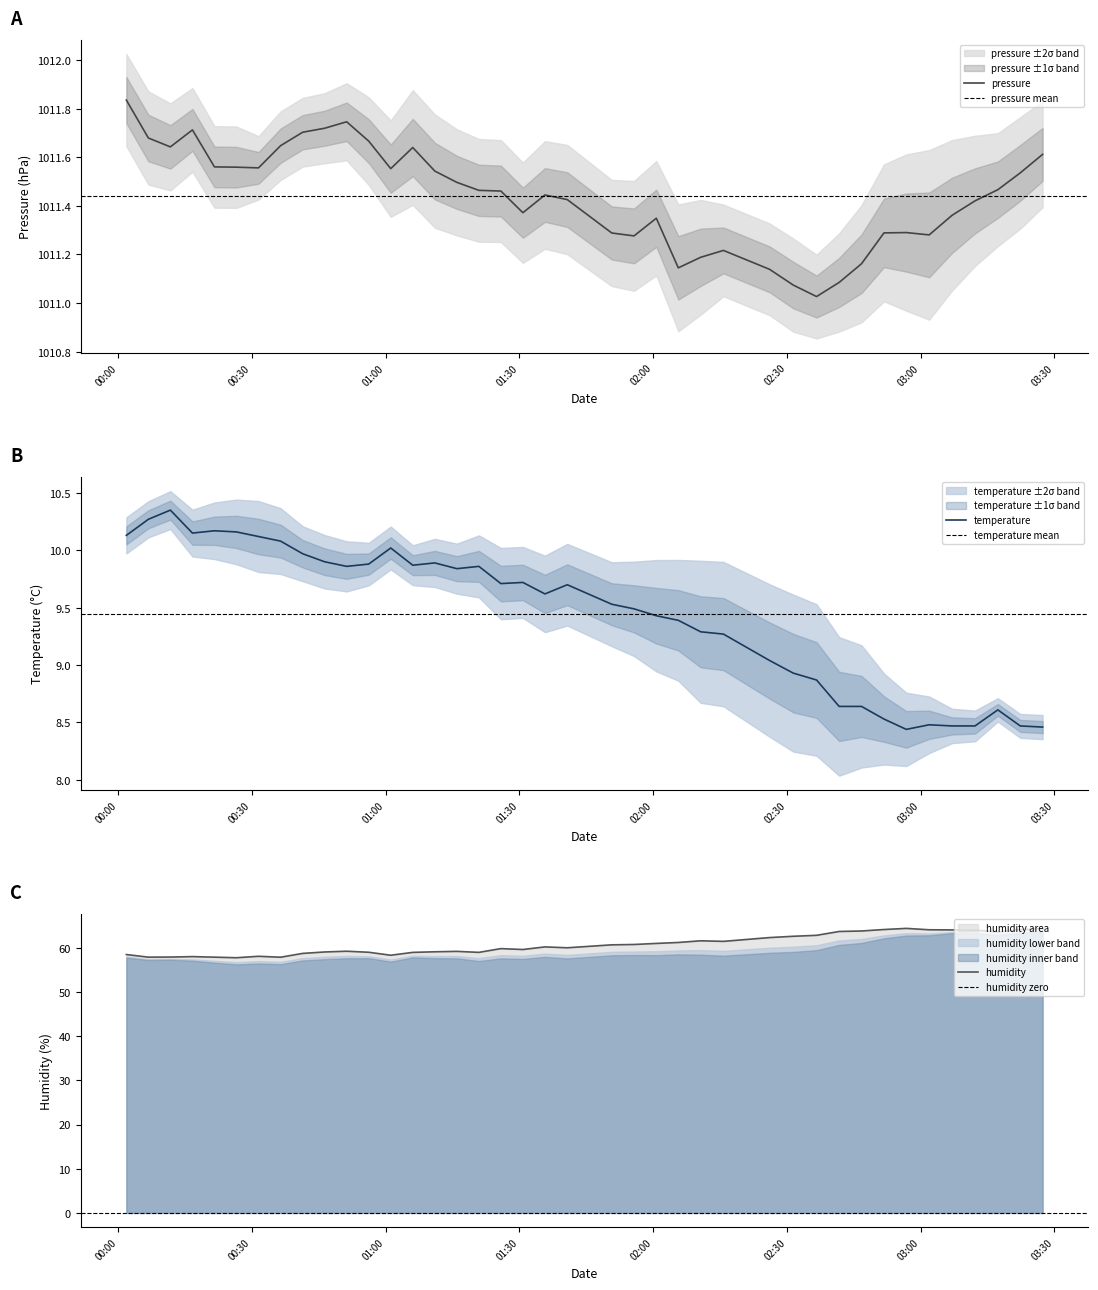

Count the number of data series in this chart.

3